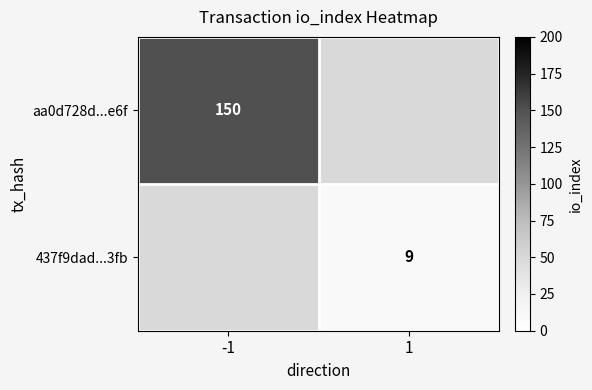

True or false: 437f9dad...3fb has a value of 9 at 1.

True